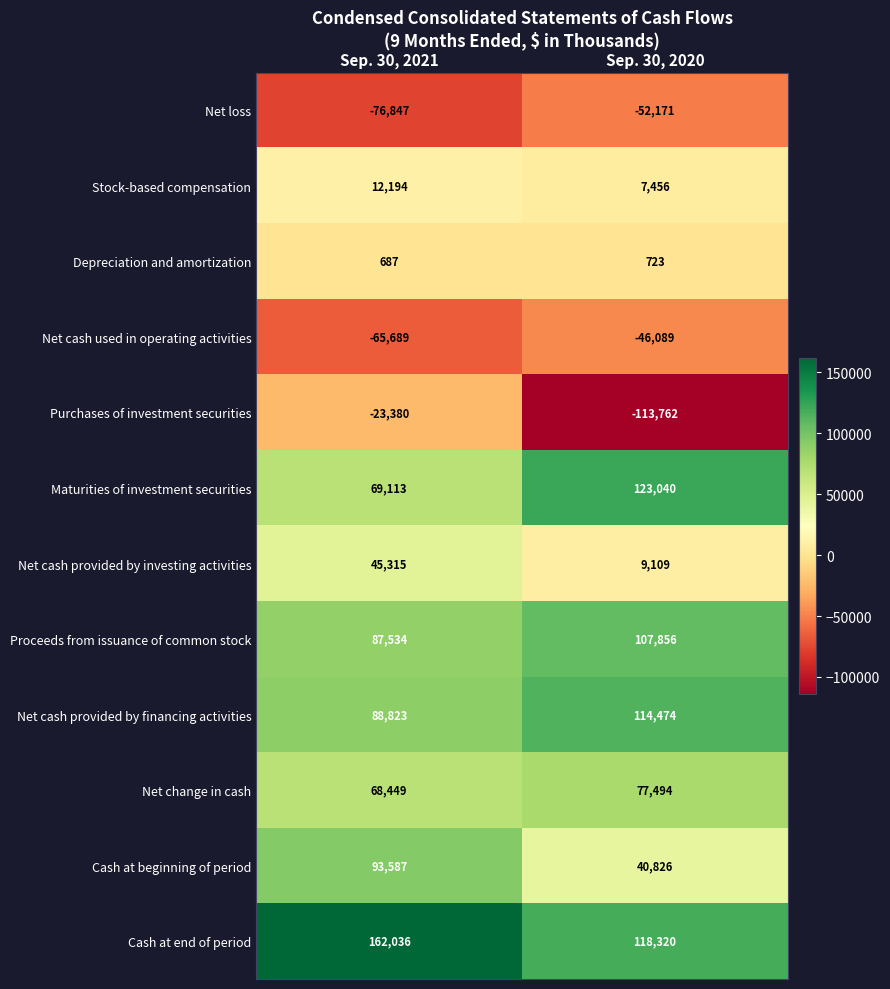

Reading left to right, what are all the values shown in this chart?

Net loss: -76847	-52171
Stock-based compensation: 12194	7456
Depreciation and amortization: 687	723
Net cash used in operating activities: -65689	-46089
Purchases of investment securities: -23380	-113762
Maturities of investment securities: 69113	123040
Net cash provided by investing activities: 45315	9109
Proceeds from issuance of common stock: 87534	107856
Net cash provided by financing activities: 88823	114474
Net change in cash: 68449	77494
Cash at beginning of period: 93587	40826
Cash at end of period: 162036	118320